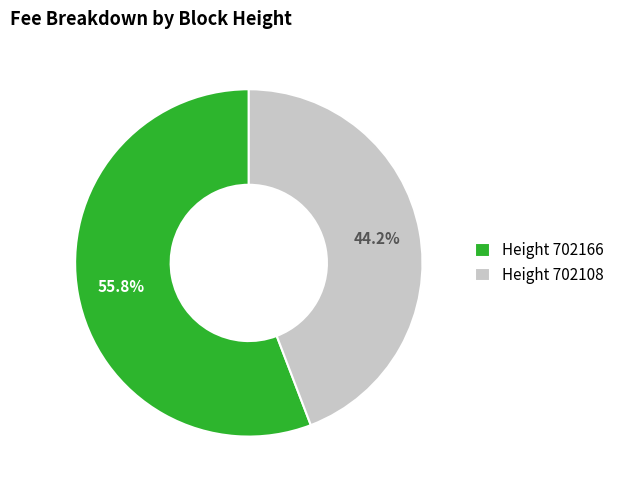

Count the number of slices in the pie.

2